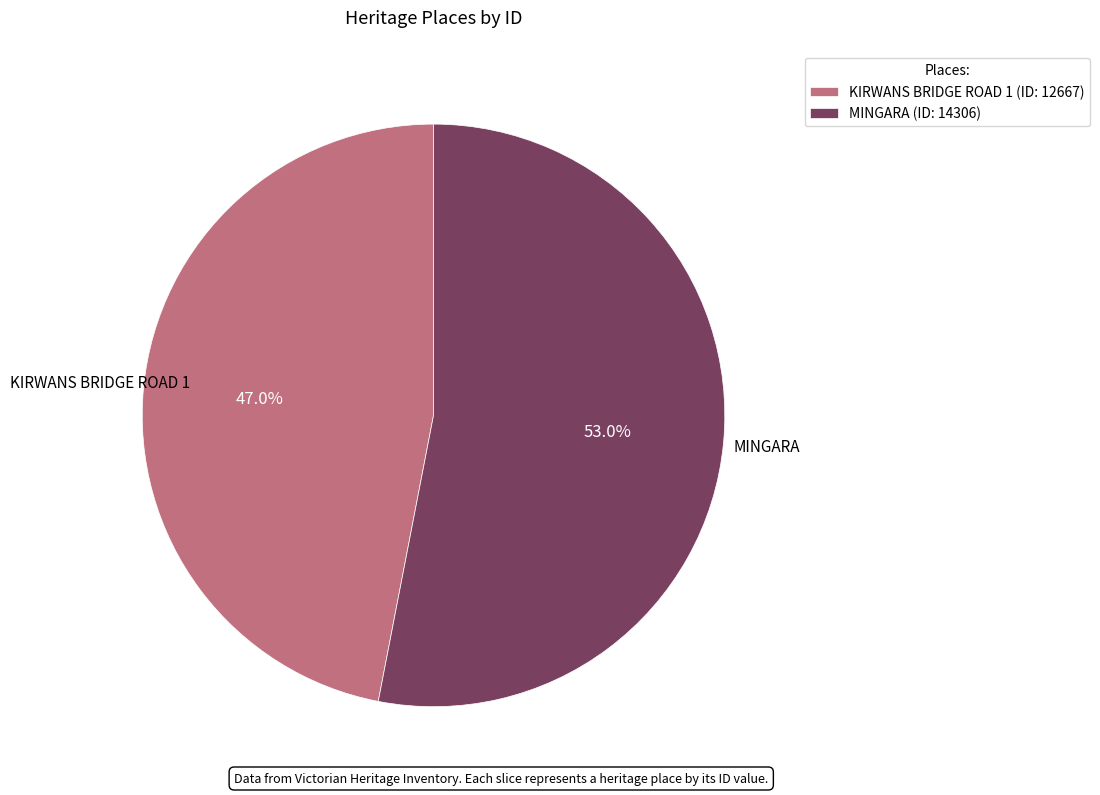

To the nearest percent, what portion does KIRWANS BRIDGE ROAD 1 represent?

47%